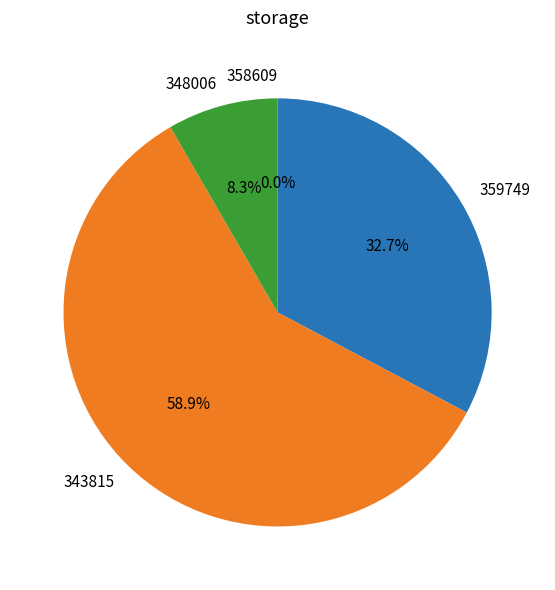

What is the largest slice in the pie chart?

343815